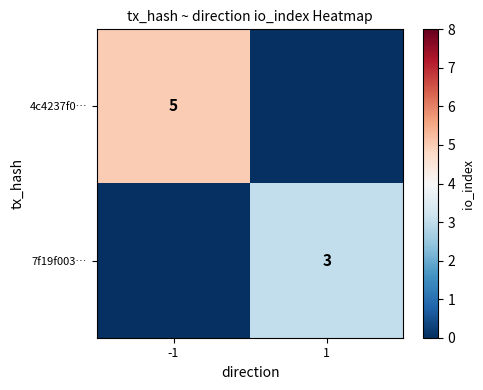

The value of 7f19f003… at 1 is 3. True or false?

True